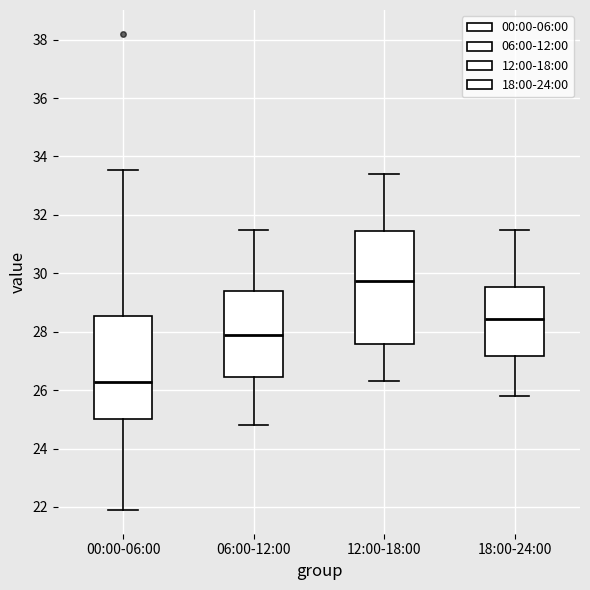

Where is the lower edge of the box for 06:00-12:00 on the y-axis? The values are not printed on the chart, so give them approximately, as read against the axis.

26.4